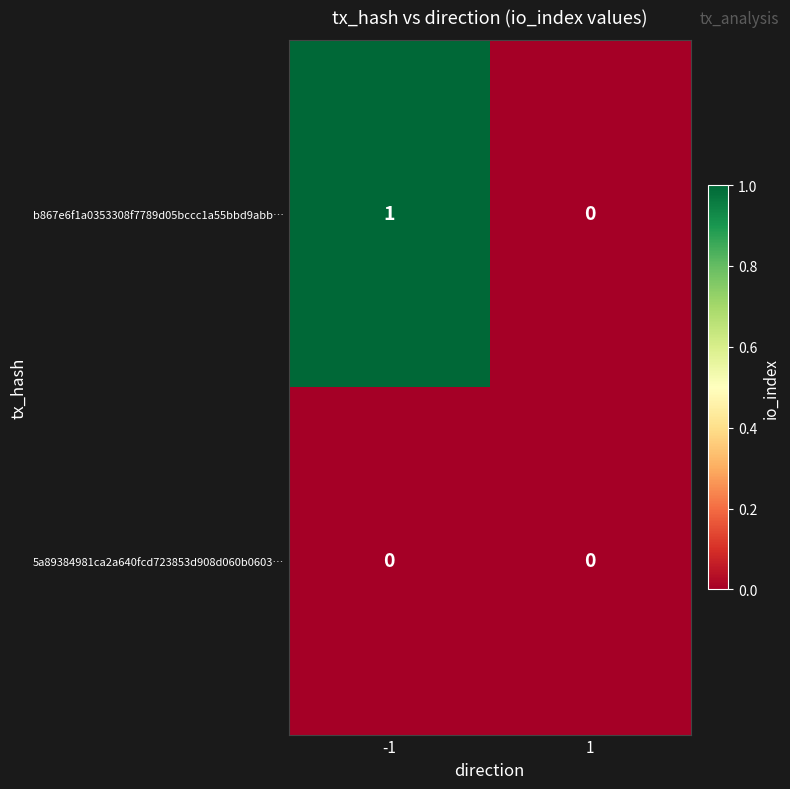

Rank the categories by b867e6f1a0353308f7789d05bccc1a55bbd9abb… value from highest to lowest.

-1, 1